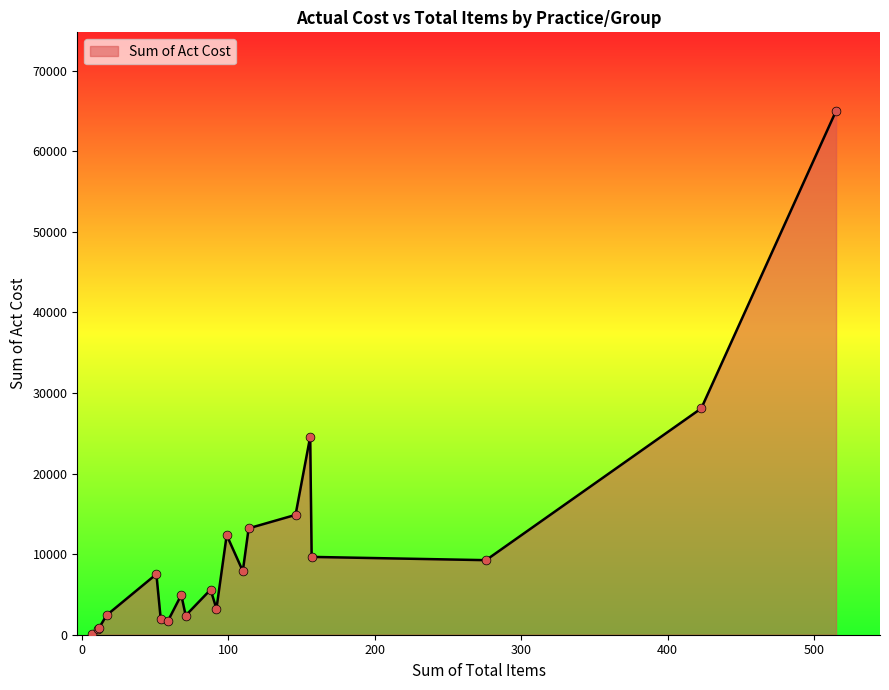

What is the maximum value shown in the chart?

64992.8